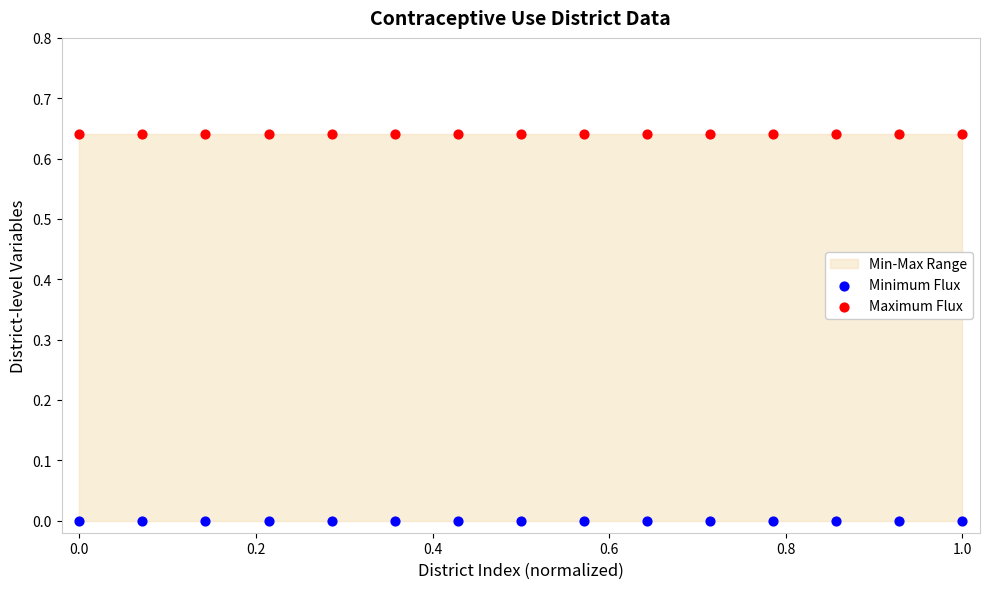

Which series reaches the minimum Y coordinate?

Minimum Flux